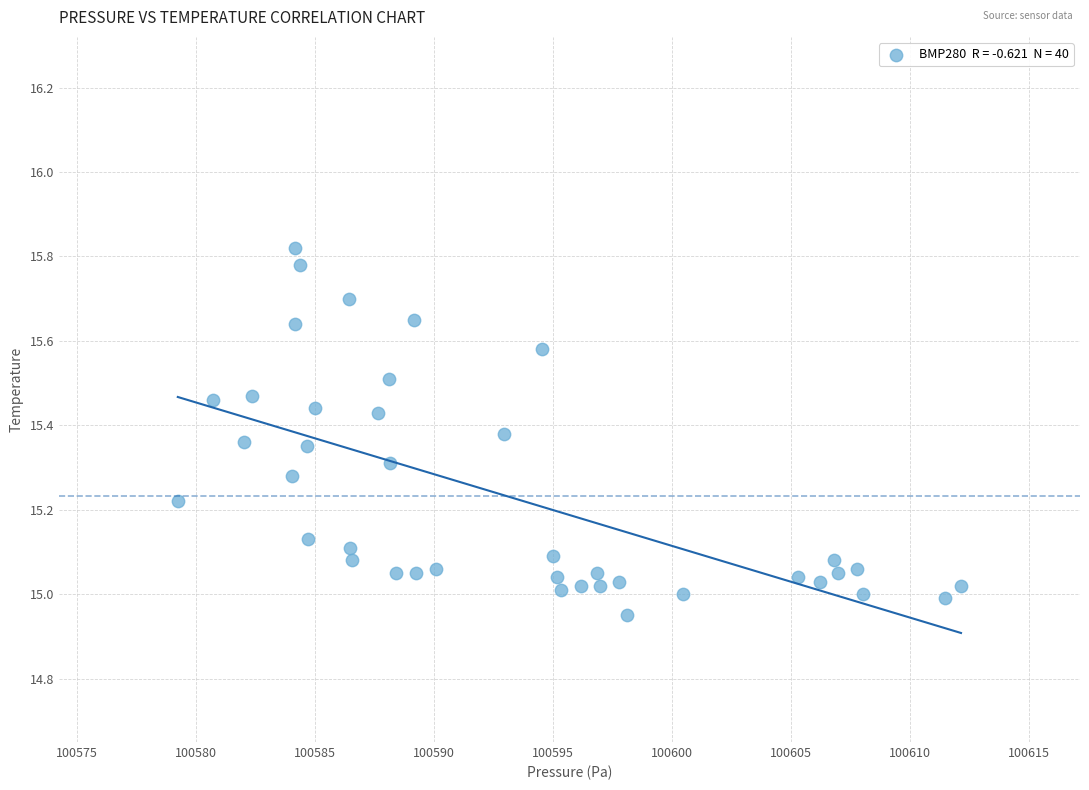

What is the range of Y values (max minus min)?

0.9